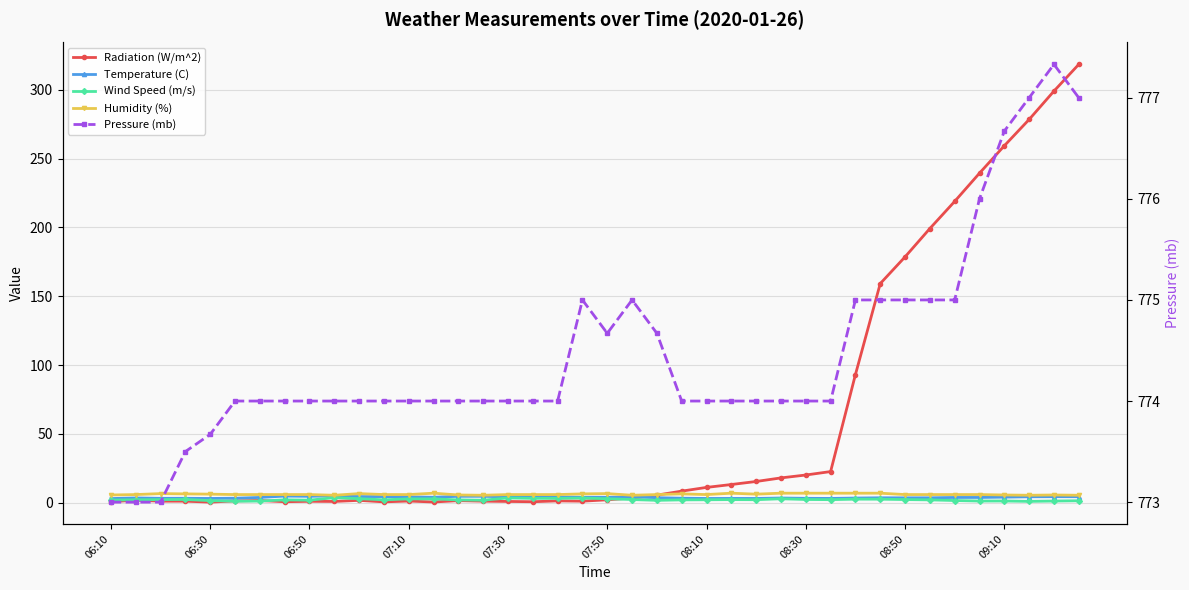

After their last crossing, which series has the higher values: Humidity (%) or Radiation (W/m^2)?

Radiation (W/m^2)